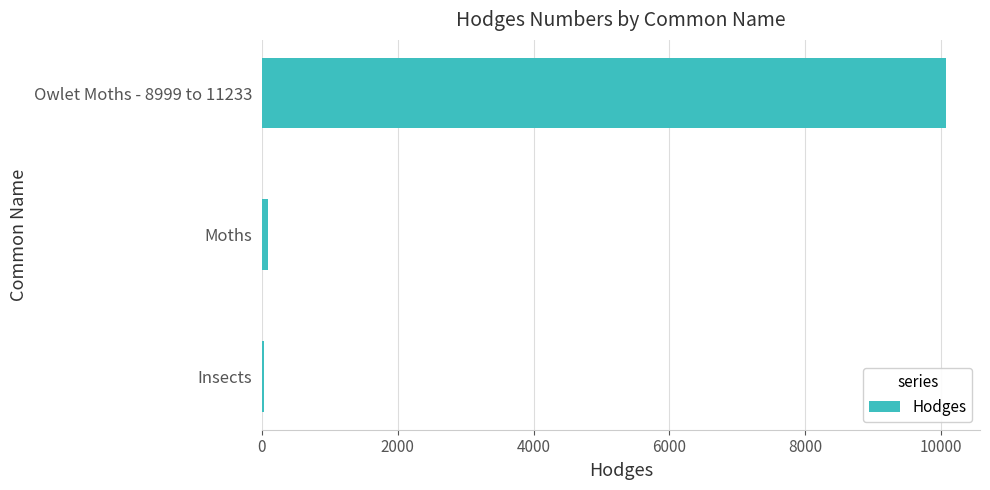

What is the sum of all values?

10188.5